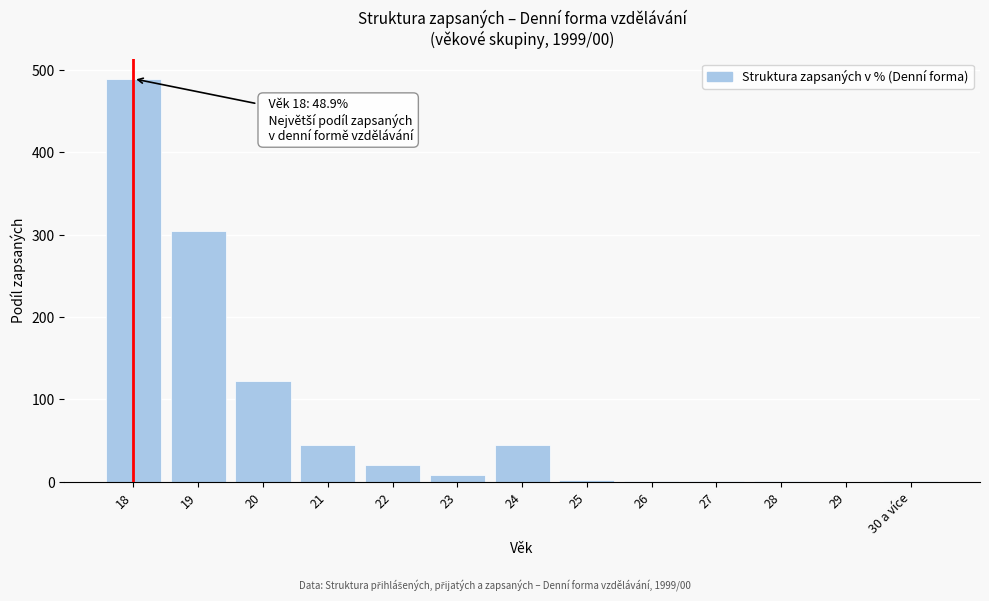

True or false: the data shows 706.0 at 18.

False